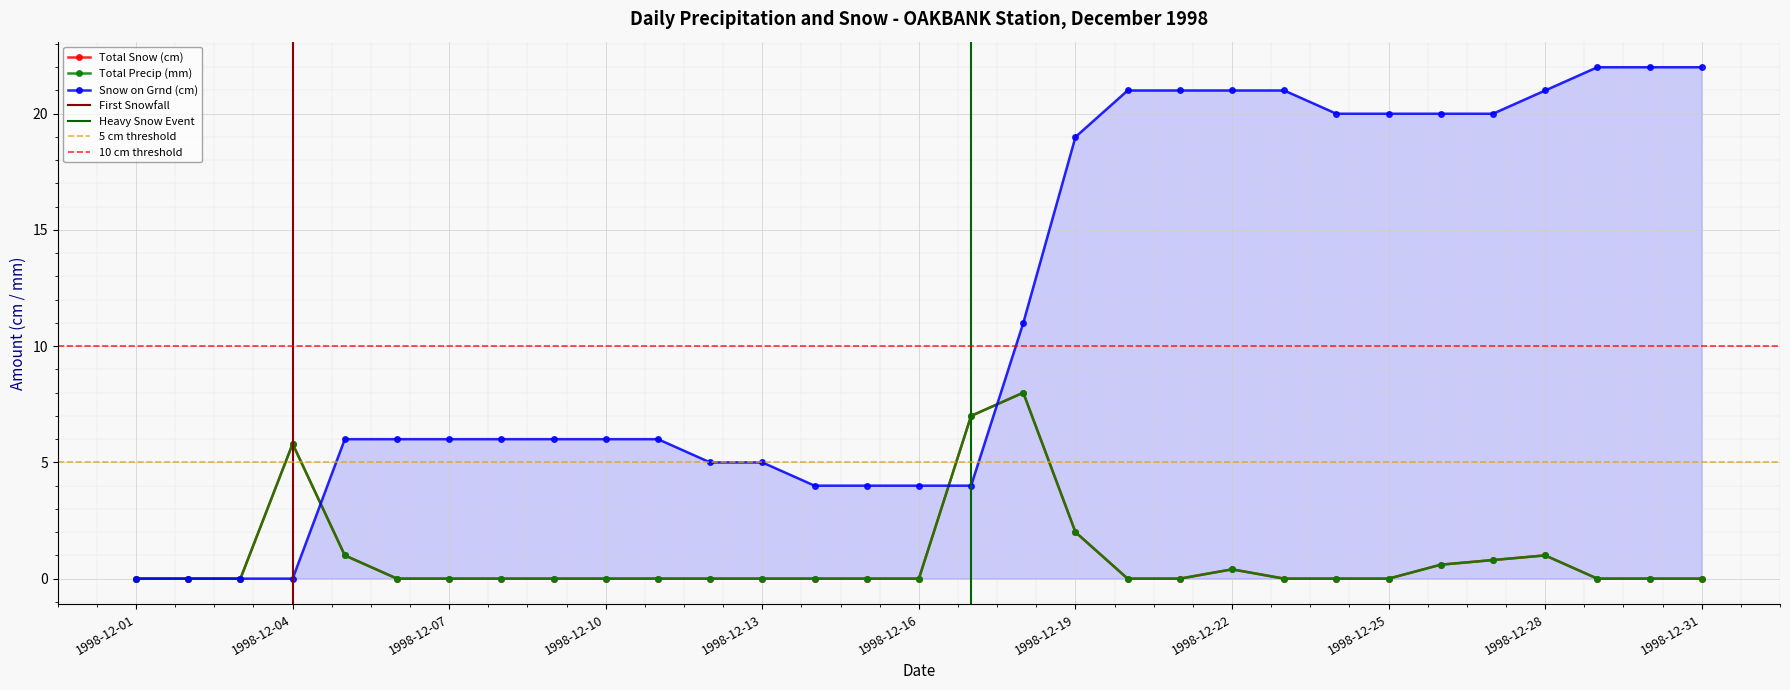

Is it true that Total Precip (mm) equals 0.6 at 1998-12-26?

True